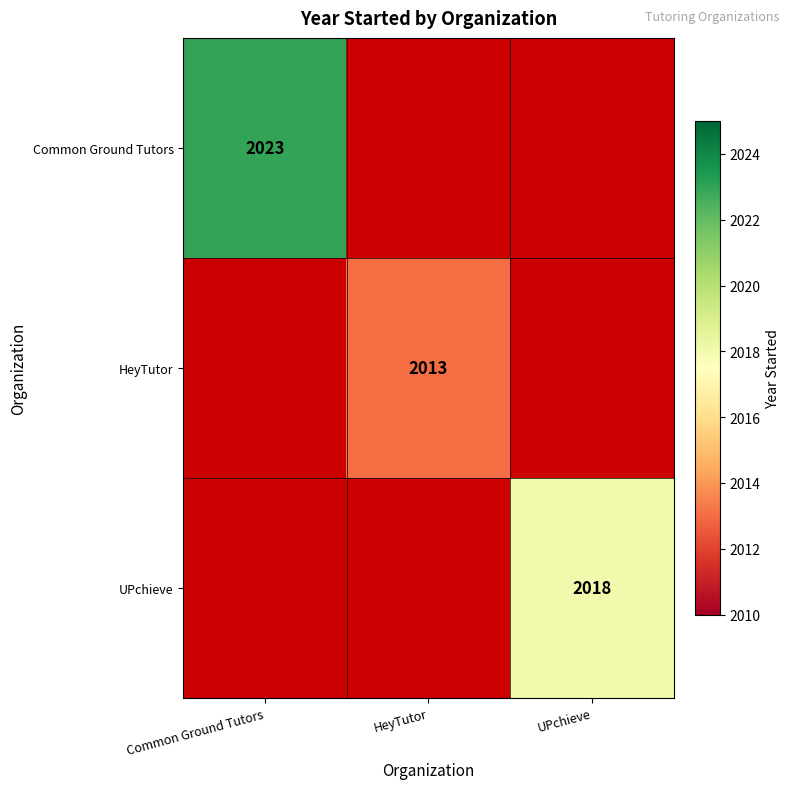

The Common Ground Tutors series shows 3637 at Common Ground Tutors. True or false?

False